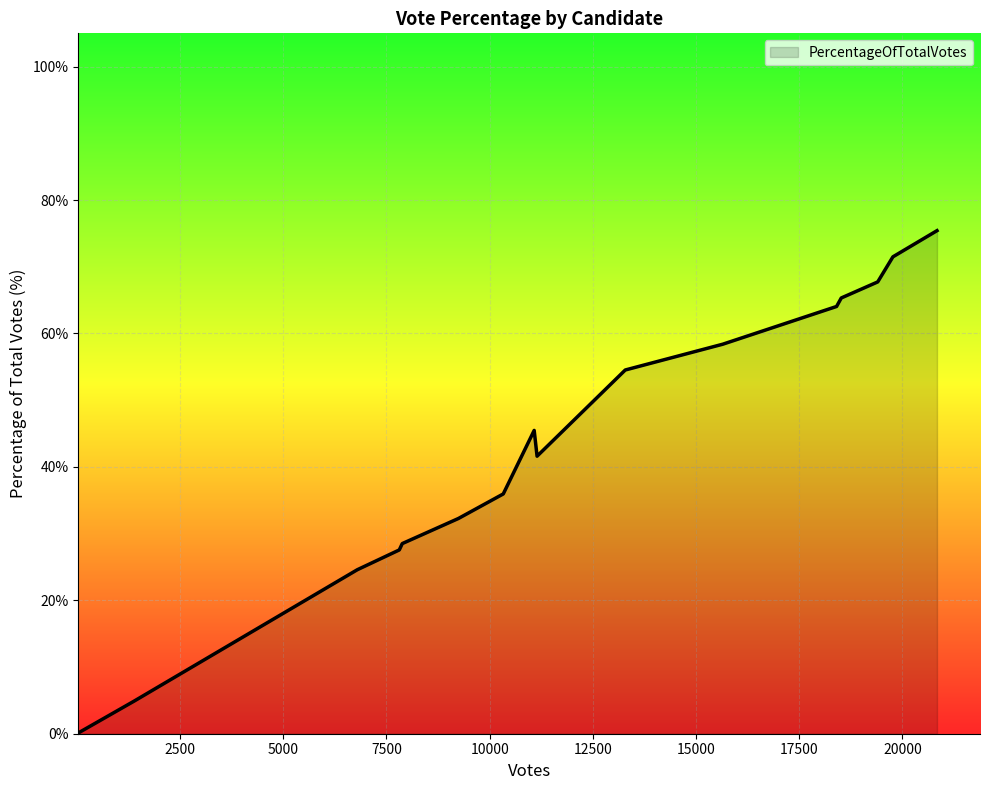

What is the difference between the maximum and minimum values?

75.3